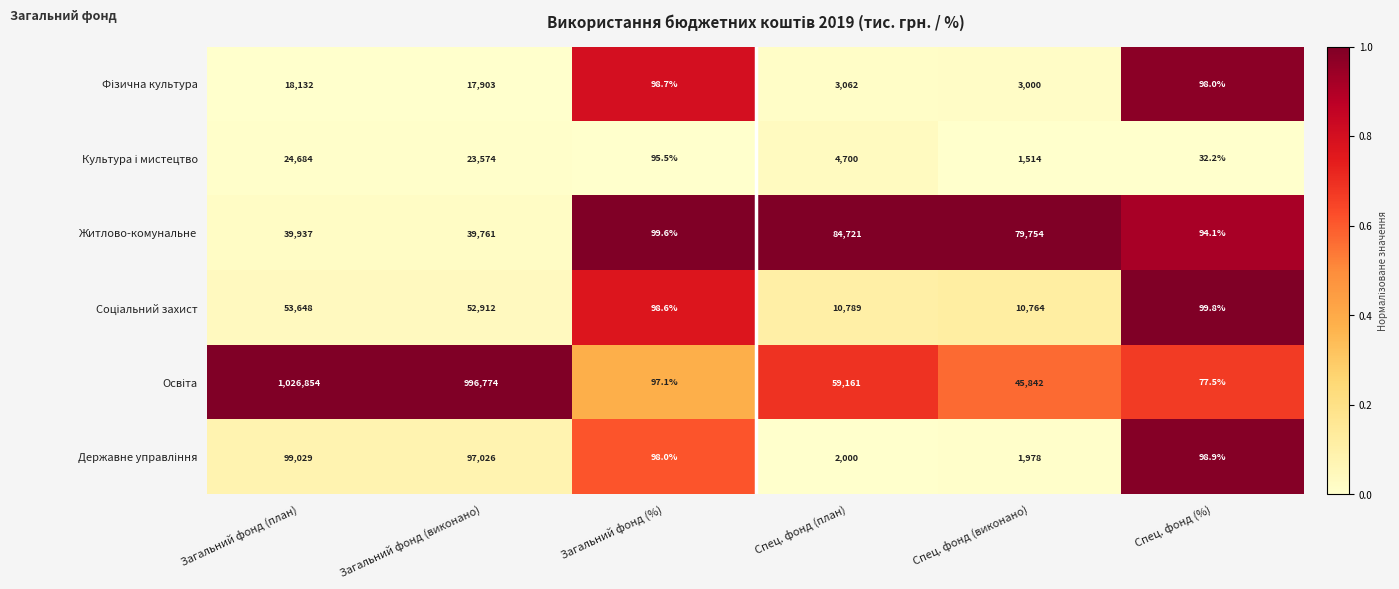

True or false: Житлово-комунальне has a value of 79754.0 at Спец. фонд (виконано).

True